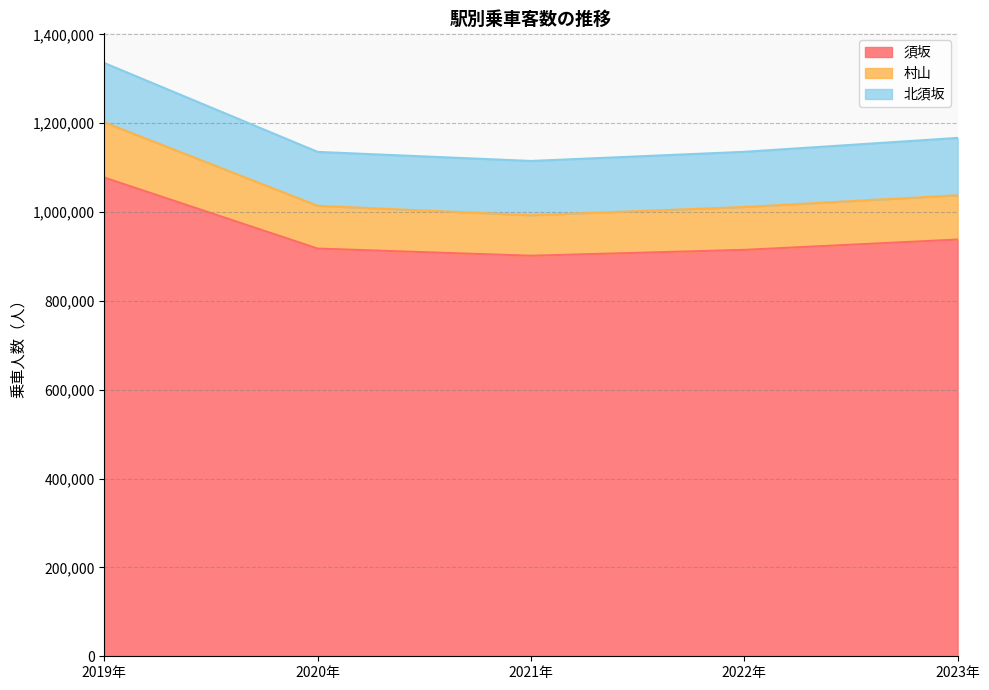

What is the total value across all series at 2019年?

1335420